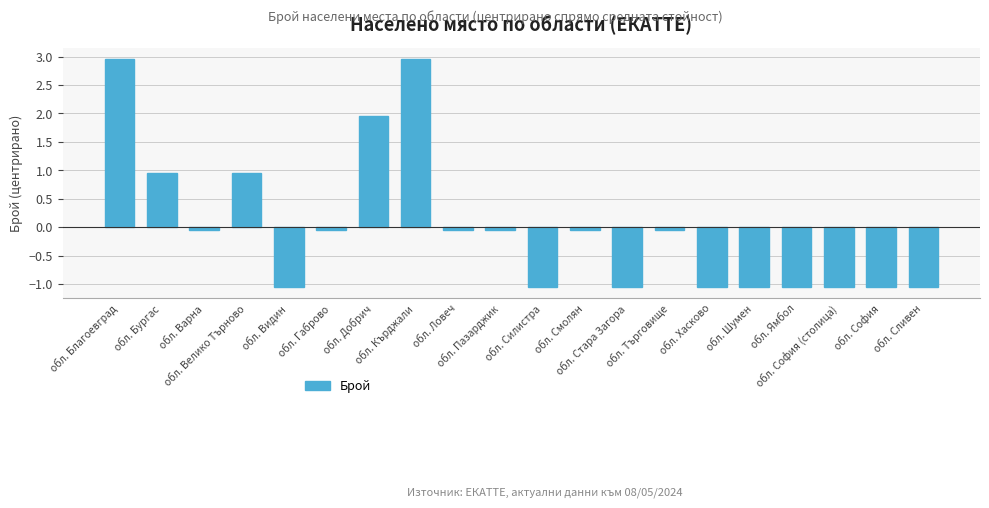

The value at обл. Стара Загора is -1.7. True or false?

False